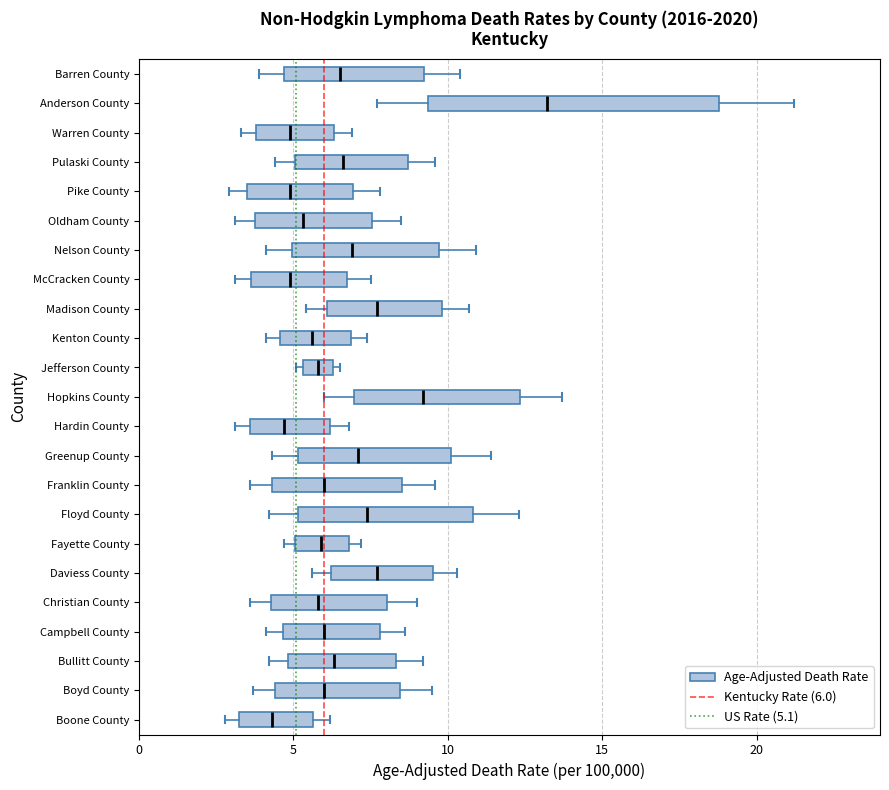

Reading bottom to top, transcribe this box plot: for each box, give where its median line is, the range the box spans, and where its two whiskers end, as read against the x-axis. The values are not printed on the chart, so give them approximately, as read against the axis.

Boone County: median 4.5, box 3.5 to 5.5, whiskers 3.0 to 6.0
Boyd County: median 6.0, box 4.5 to 8.5, whiskers 3.5 to 9.5
Bullitt County: median 6.5, box 5.0 to 8.5, whiskers 4.0 to 9.0
Campbell County: median 6.0, box 4.5 to 8.0, whiskers 4.0 to 8.5
Christian County: median 6.0, box 4.5 to 8.0, whiskers 3.5 to 9.0
Daviess County: median 7.5, box 6.0 to 9.5, whiskers 5.5 to 10.5
Fayette County: median 6.0, box 5.0 to 7.0, whiskers 4.5 to 7.0 (just right of the box's right edge)
Floyd County: median 7.5, box 5.0 to 11.0, whiskers 4.0 to 12.5
Franklin County: median 6.0, box 4.5 to 8.5, whiskers 3.5 to 9.5
Greenup County: median 7.0, box 5.0 to 10.0, whiskers 4.5 to 11.5
Hardin County: median 4.5, box 3.5 to 6.0, whiskers 3.0 to 7.0
Hopkins County: median 9.0, box 7.0 to 12.5, whiskers 6.0 to 13.5
Jefferson County: median 6.0, box 5.5 to 6.5, whiskers 5.0 to 6.5 (just right of the box's right edge)
Kenton County: median 5.5, box 4.5 to 7.0, whiskers 4.0 to 7.5
Madison County: median 7.5, box 6.0 to 10.0, whiskers 5.5 to 10.5
McCracken County: median 5.0, box 3.5 to 6.5, whiskers 3.0 to 7.5
Nelson County: median 7.0, box 5.0 to 9.5, whiskers 4.0 to 11.0
Oldham County: median 5.5, box 4.0 to 7.5, whiskers 3.0 to 8.5
Pike County: median 5.0, box 3.5 to 7.0, whiskers 3.0 to 8.0
Pulaski County: median 6.5, box 5.0 to 8.5, whiskers 4.5 to 9.5
Warren County: median 5.0, box 4.0 to 6.5, whiskers 3.5 to 7.0
Anderson County: median 13.0, box 9.5 to 19.0, whiskers 7.5 to 21.0
Barren County: median 6.5, box 4.5 to 9.0, whiskers 4.0 to 10.5